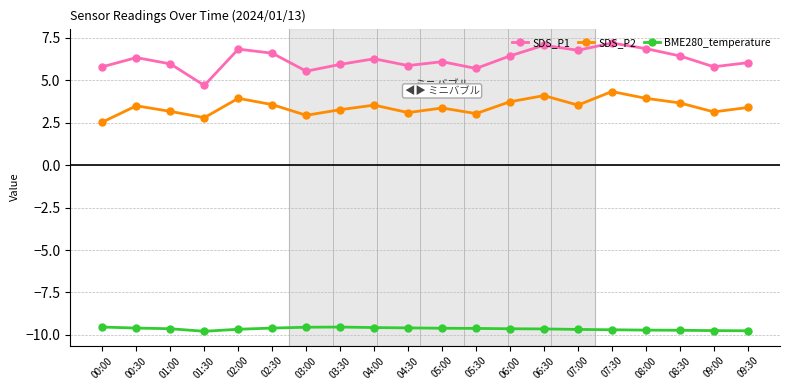

What is the total value across all series at 05:30?

-0.9